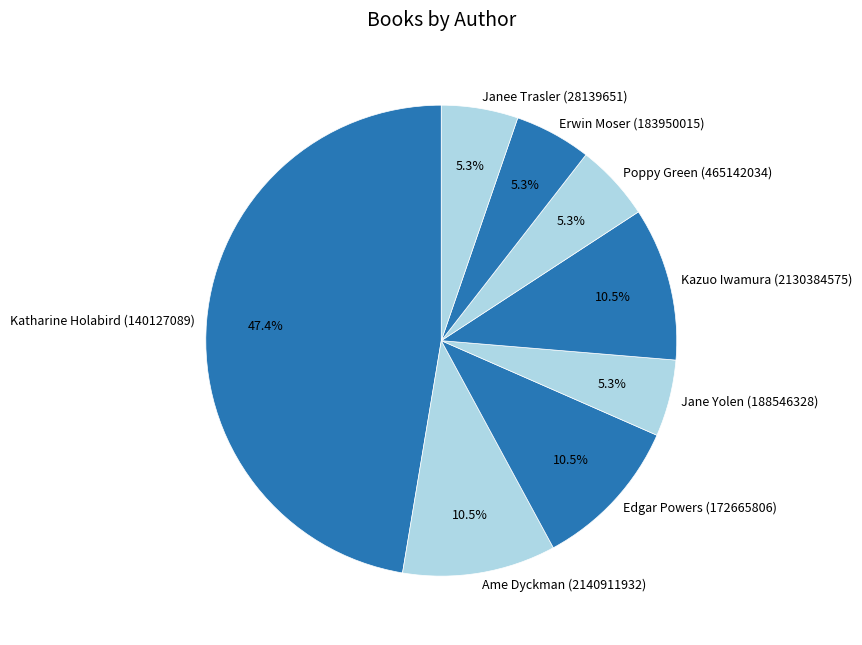

What is the largest slice in the pie chart?

Katharine Holabird (140127089)